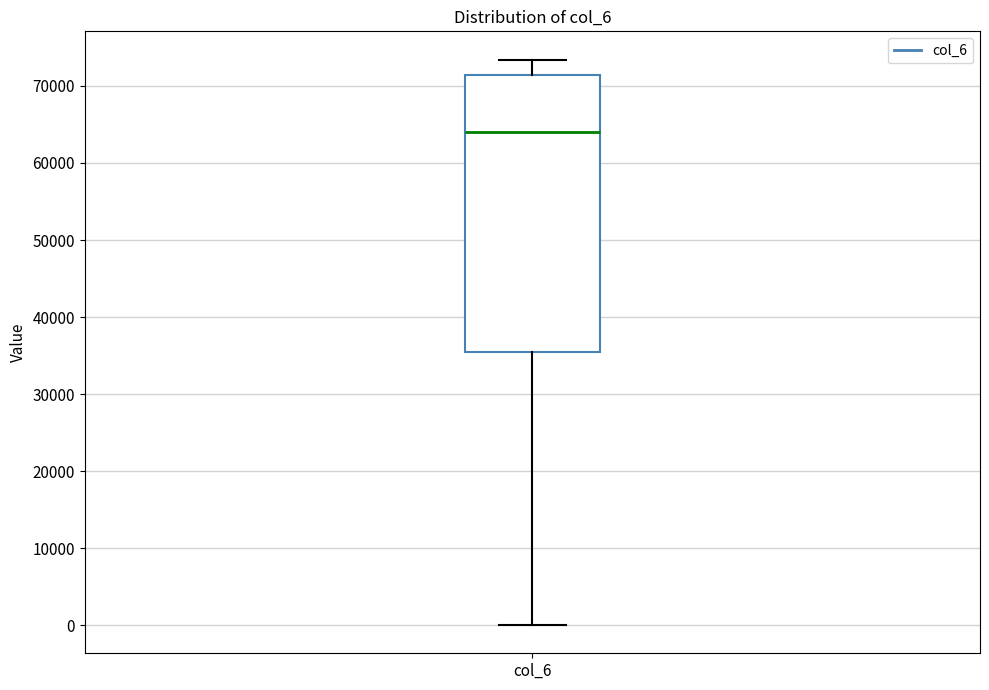

Read this box plot against the y-axis: the position of the median line, the range covered by the box, and the ends of both whiskers. The values are not printed on the chart, so give them approximately, as read against the axis.

median 64000, box 35000 to 71000, whiskers 0 to 73000